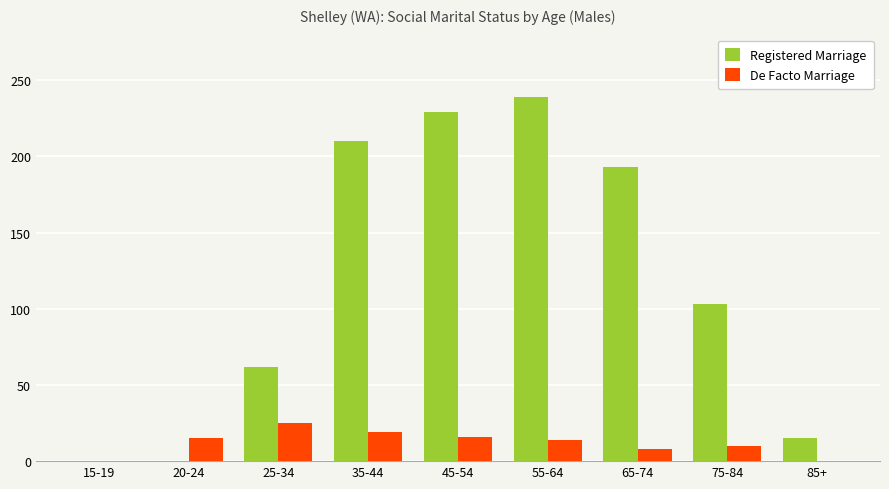

The Registered Marriage series shows 27 at 25-34. True or false?

False